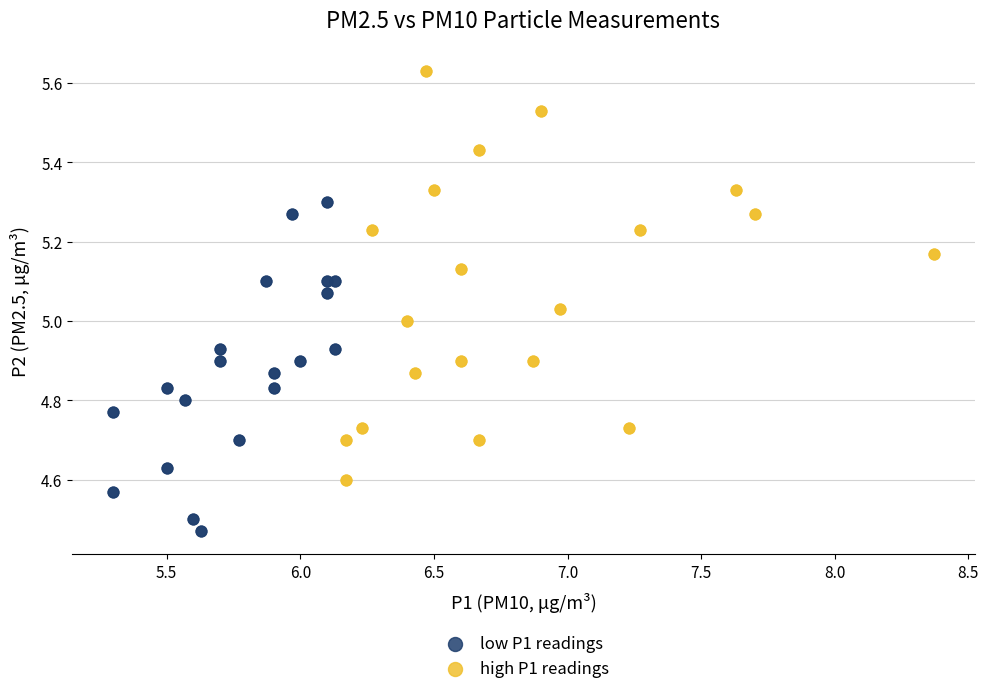

Which series contains the highest Y value?

high P1 readings